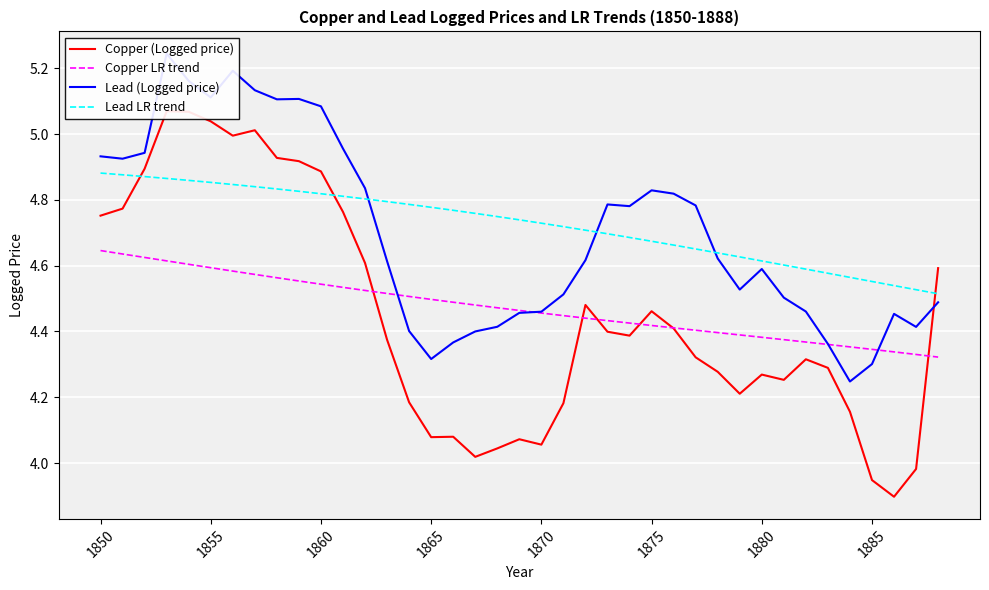

True or false: Lead LR trend and Copper LR trend cross at least once.

False